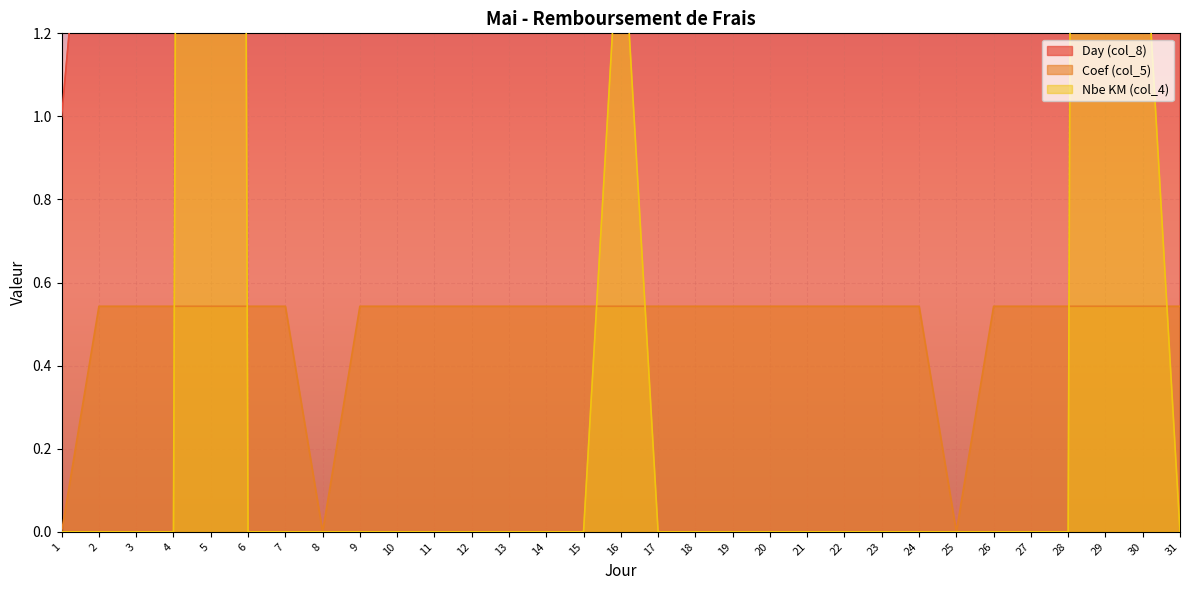

What is the maximum value shown in the chart?

31.0